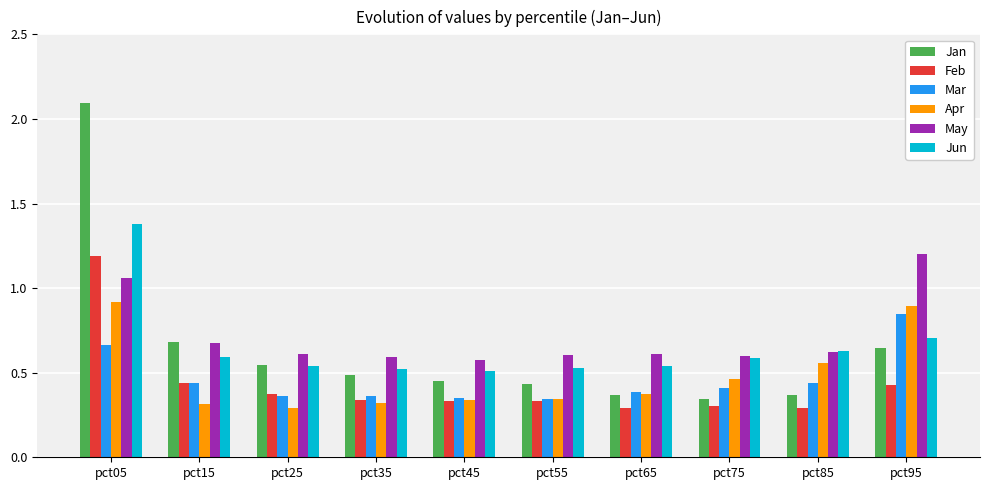

True or false: Jun has a value of 2.2 at pct05.

False